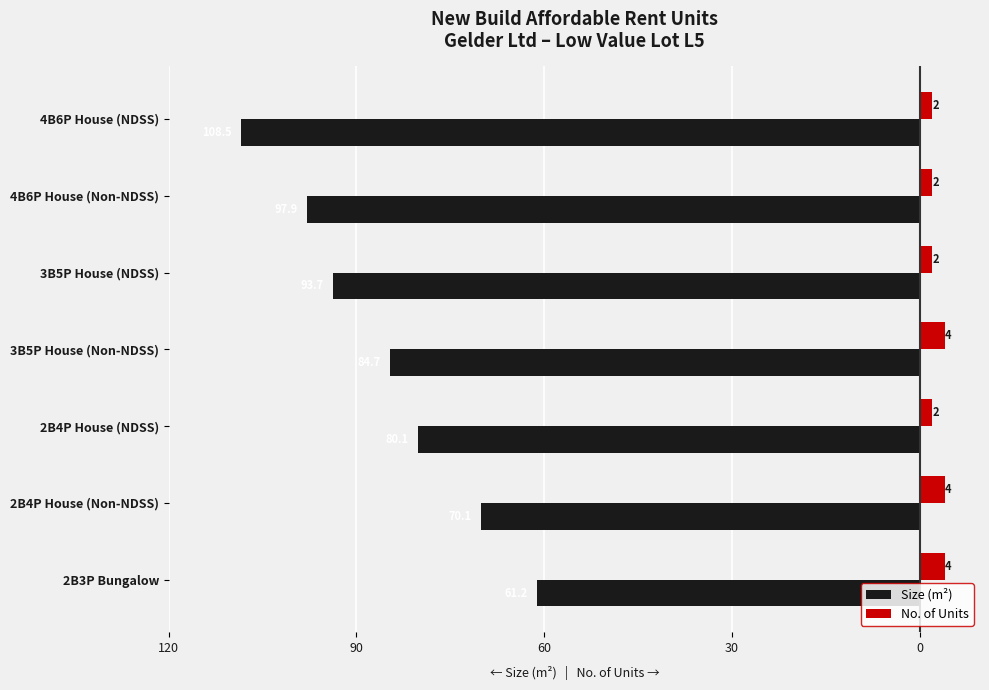

What are all the series names shown in the legend?

Size (m²), No. of Units